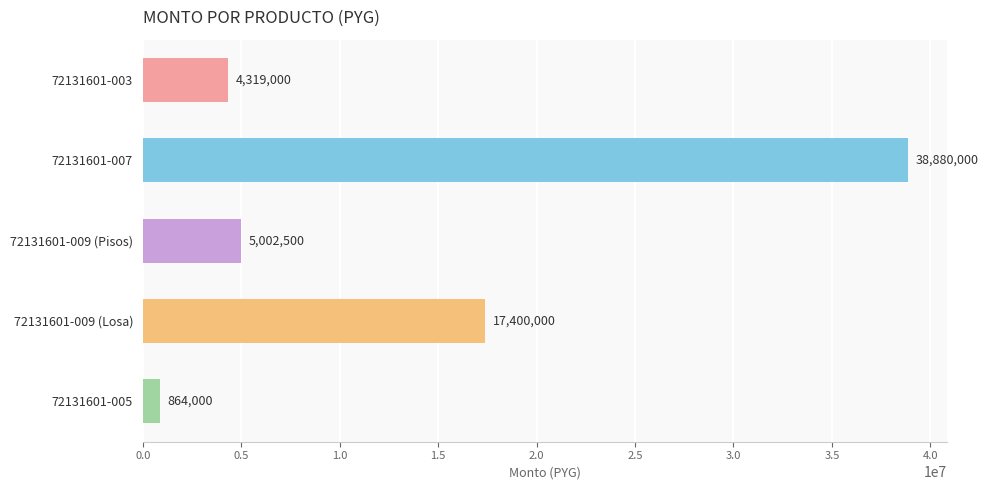

Where is the data nearest to the value 19872000?

72131601-009 (Losa)